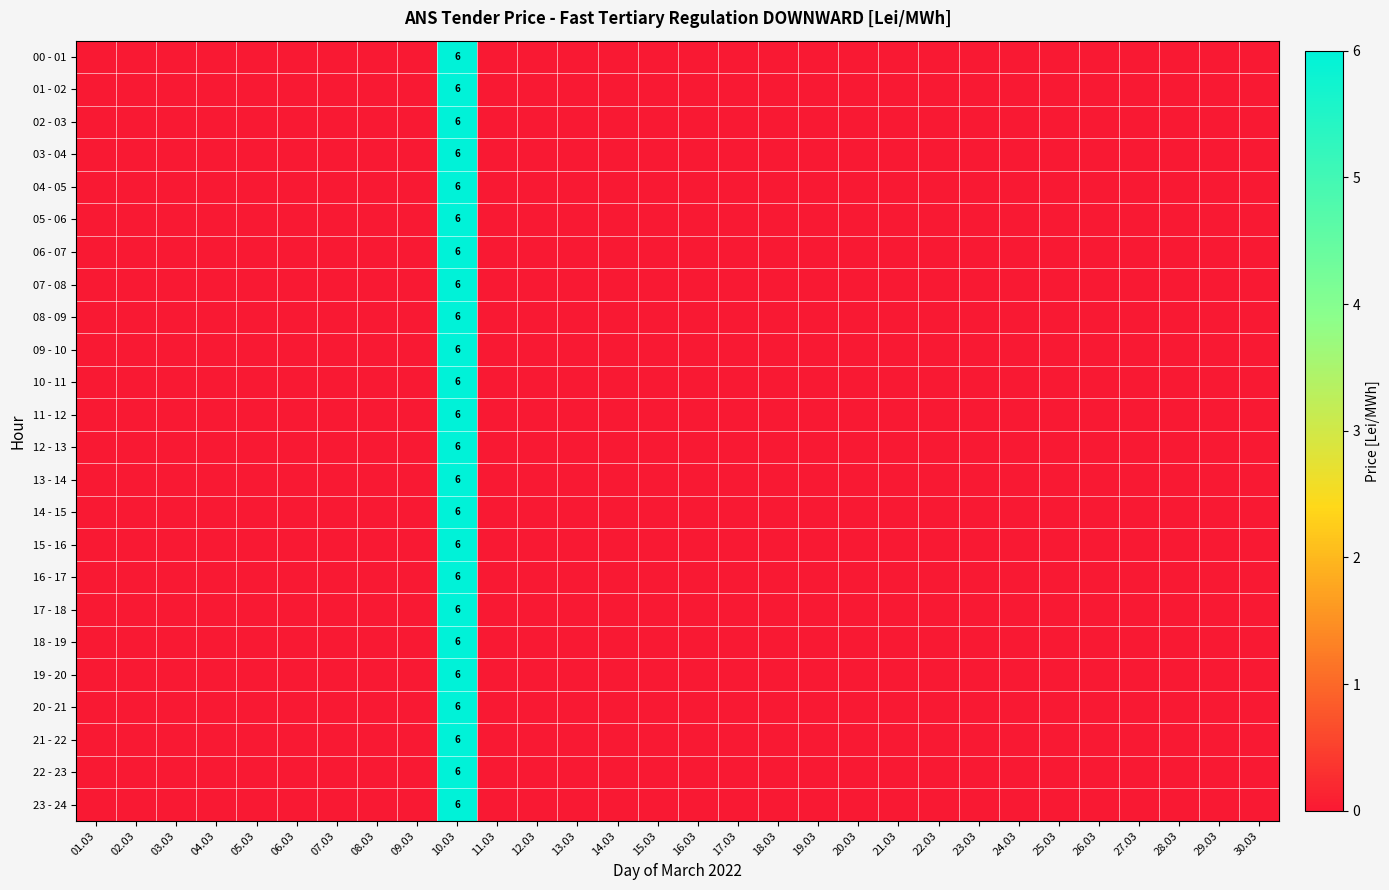

What is the total value across all series at 10.03?

144